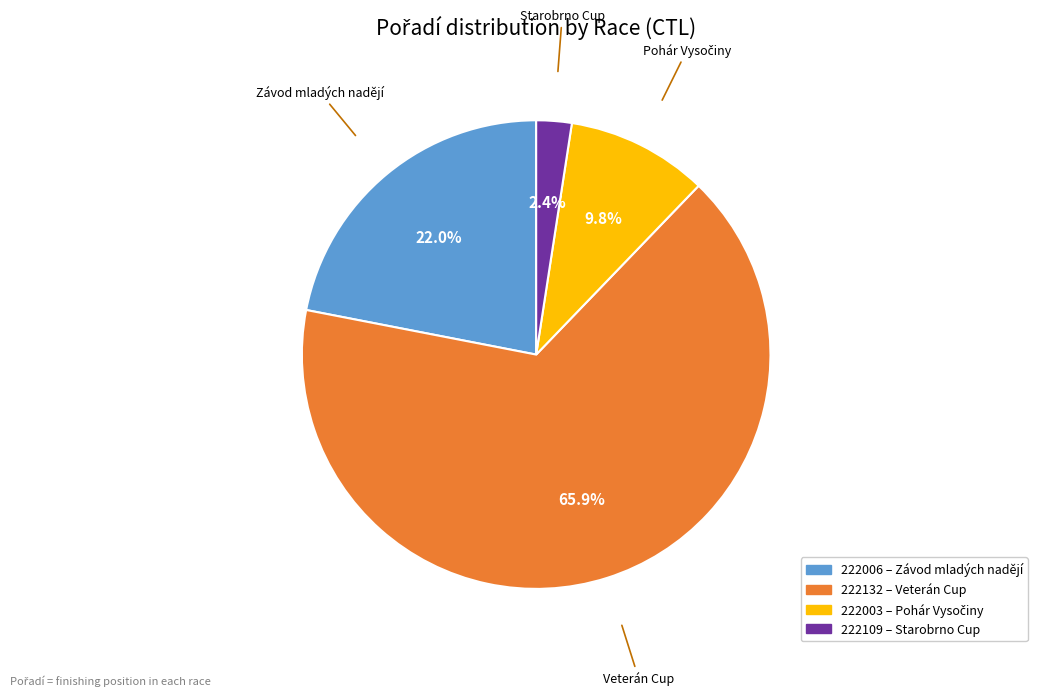

True or false: 222132 accounts for 52% of the total.

False